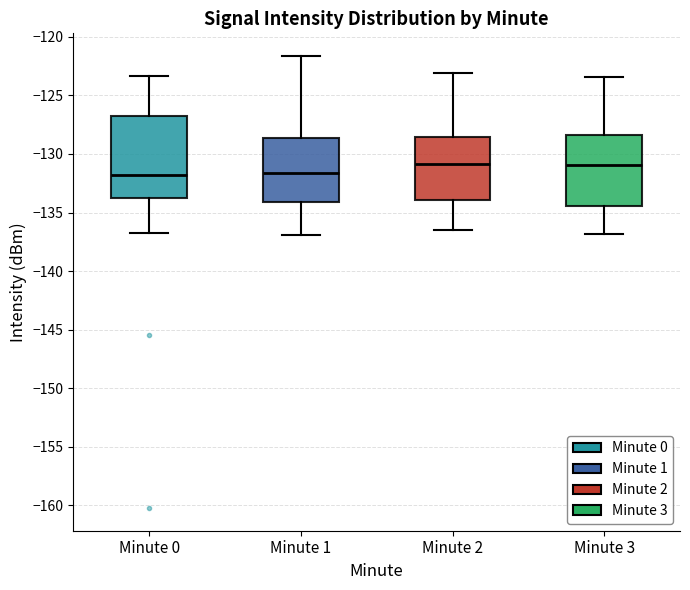

Where does the lower whisker of the box for Minute 0 end on the y-axis? The values are not printed on the chart, so give them approximately, as read against the axis.

-137.0